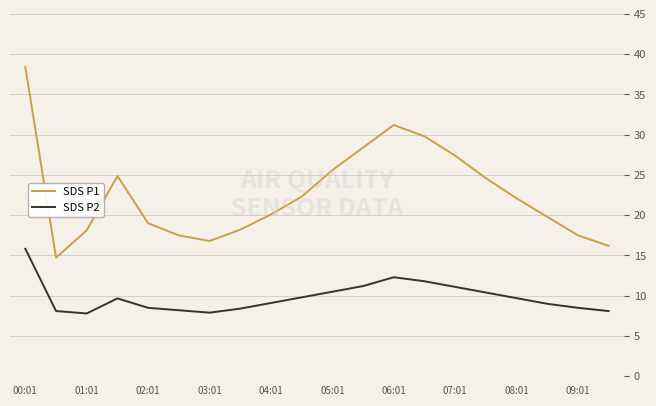

What is the highest value of the SDS P2 series?

15.8